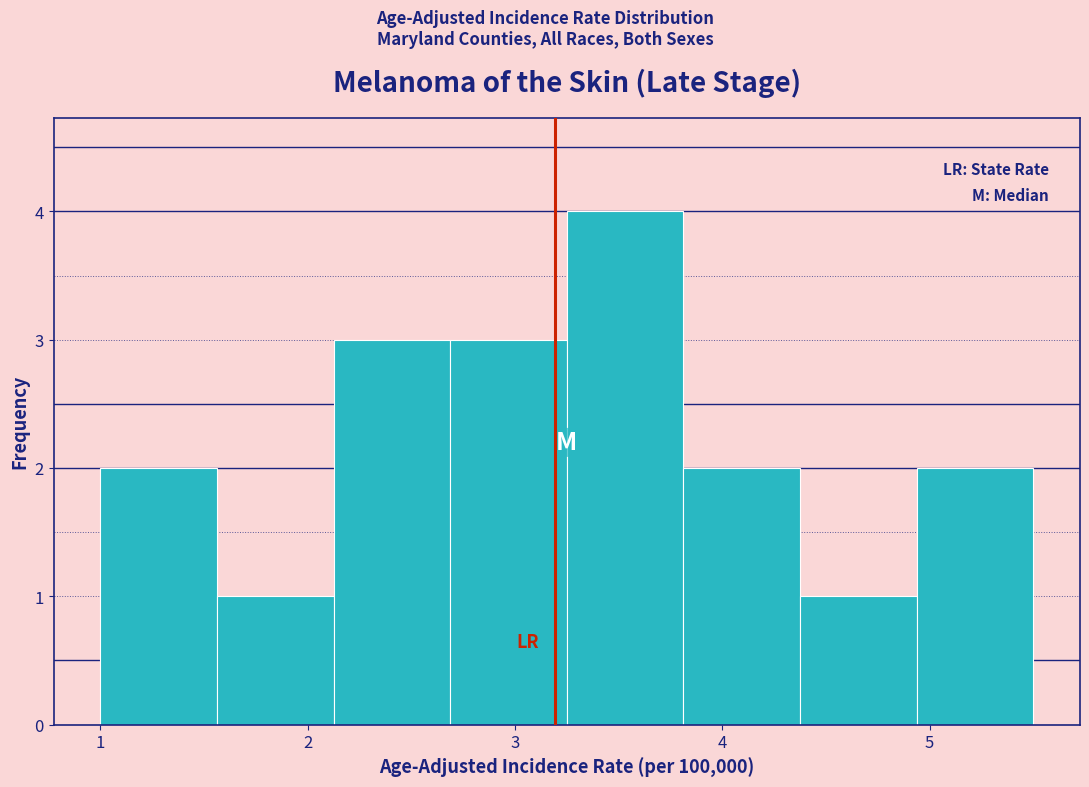

Which range on the x-axis has the tallest bar?

3.3 to 3.8